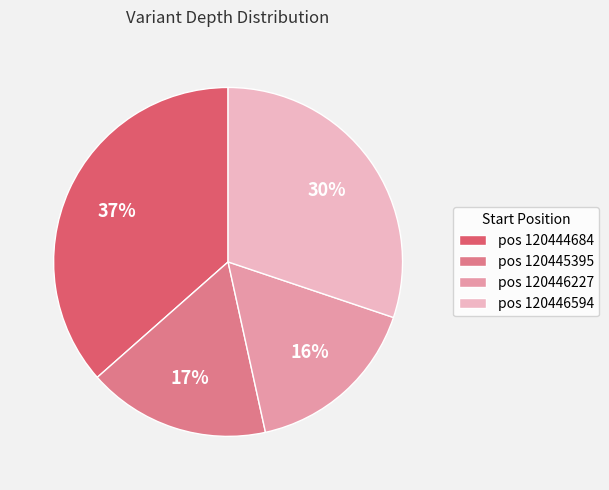

True or false: pos 120444684 accounts for 37% of the total.

True